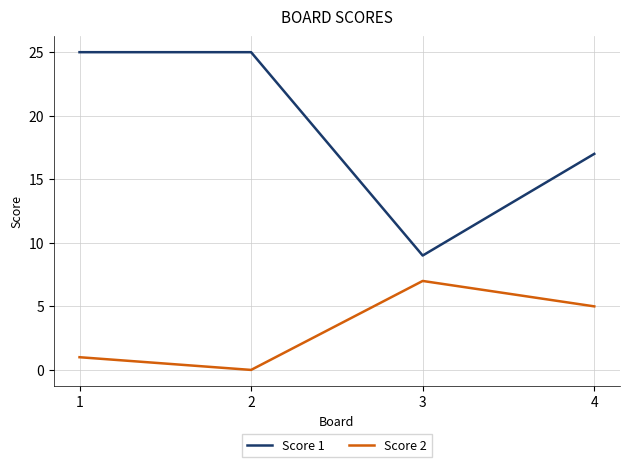

True or false: Score 2 and Score 1 cross at least once.

False